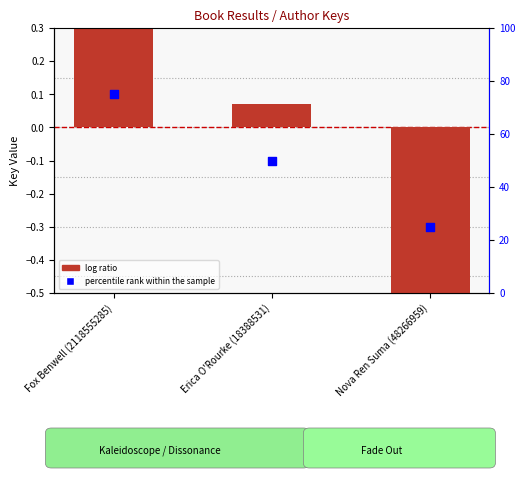

What are all the series names shown in the legend?

log ratio, percentile rank within the sample